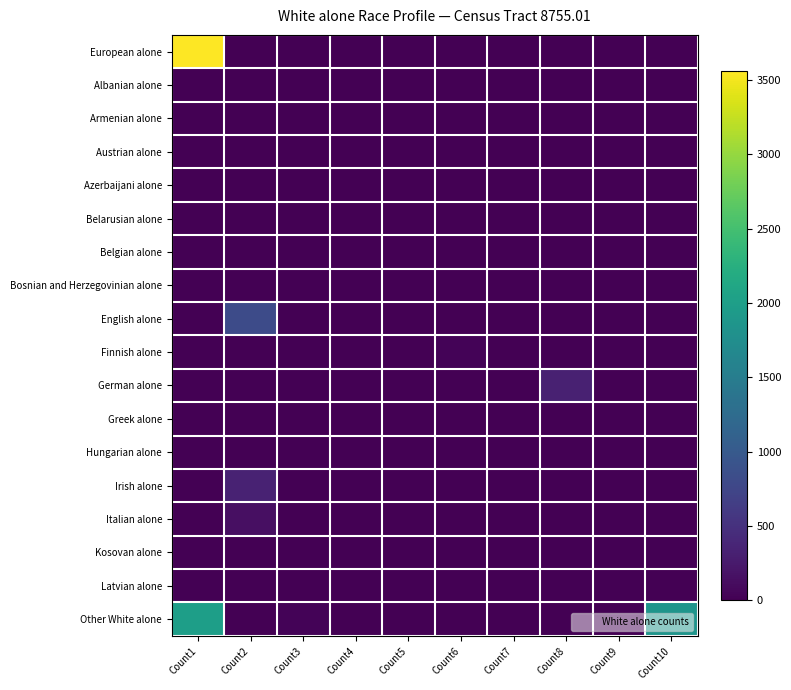

Reading left to right, extract all data points from this chart.

European alone: Count1=3564	Count2=0	Count3=0	Count4=0	Count5=0	Count6=0	Count7=0	Count8=0	Count9=0	Count10=0
Albanian alone: Count1=0	Count2=0	Count3=0	Count4=0	Count5=0	Count6=0	Count7=0	Count8=0	Count9=0	Count10=0
Armenian alone: Count1=0	Count2=0	Count3=0	Count4=0	Count5=0	Count6=0	Count7=0	Count8=0	Count9=0	Count10=0
Austrian alone: Count1=0	Count2=0	Count3=0	Count4=0	Count5=0	Count6=0	Count7=0	Count8=0	Count9=0	Count10=0
Azerbaijani alone: Count1=0	Count2=0	Count3=0	Count4=0	Count5=0	Count6=0	Count7=0	Count8=0	Count9=0	Count10=0
Belarusian alone: Count1=0	Count2=0	Count3=0	Count4=0	Count5=0	Count6=0	Count7=0	Count8=0	Count9=0	Count10=0
Belgian alone: Count1=0	Count2=0	Count3=0	Count4=0	Count5=0	Count6=0	Count7=0	Count8=0	Count9=0	Count10=0
Bosnian and Herzegovinian alone: Count1=0	Count2=0	Count3=0	Count4=0	Count5=0	Count6=0	Count7=0	Count8=0	Count9=0	Count10=0
English alone: Count1=0	Count2=811	Count3=0	Count4=0	Count5=0	Count6=0	Count7=0	Count8=0	Count9=0	Count10=0
Finnish alone: Count1=0	Count2=0	Count3=0	Count4=0	Count5=0	Count6=36	Count7=0	Count8=0	Count9=0	Count10=0
German alone: Count1=0	Count2=0	Count3=0	Count4=0	Count5=0	Count6=0	Count7=0	Count8=328	Count9=0	Count10=0
Greek alone: Count1=0	Count2=0	Count3=0	Count4=0	Count5=0	Count6=0	Count7=0	Count8=0	Count9=0	Count10=0
Hungarian alone: Count1=0	Count2=0	Count3=0	Count4=0	Count5=0	Count6=0	Count7=0	Count8=0	Count9=0	Count10=0
Irish alone: Count1=0	Count2=336	Count3=0	Count4=0	Count5=0	Count6=0	Count7=0	Count8=0	Count9=0	Count10=0
Italian alone: Count1=0	Count2=140	Count3=0	Count4=0	Count5=0	Count6=0	Count7=0	Count8=0	Count9=0	Count10=0
Kosovan alone: Count1=0	Count2=0	Count3=0	Count4=0	Count5=0	Count6=0	Count7=0	Count8=0	Count9=0	Count10=0
Latvian alone: Count1=0	Count2=0	Count3=0	Count4=0	Count5=0	Count6=0	Count7=0	Count8=0	Count9=0	Count10=0
Other White alone: Count1=1992	Count2=0	Count3=39	Count4=0	Count5=0	Count6=0	Count7=0	Count8=0	Count9=0	Count10=1858